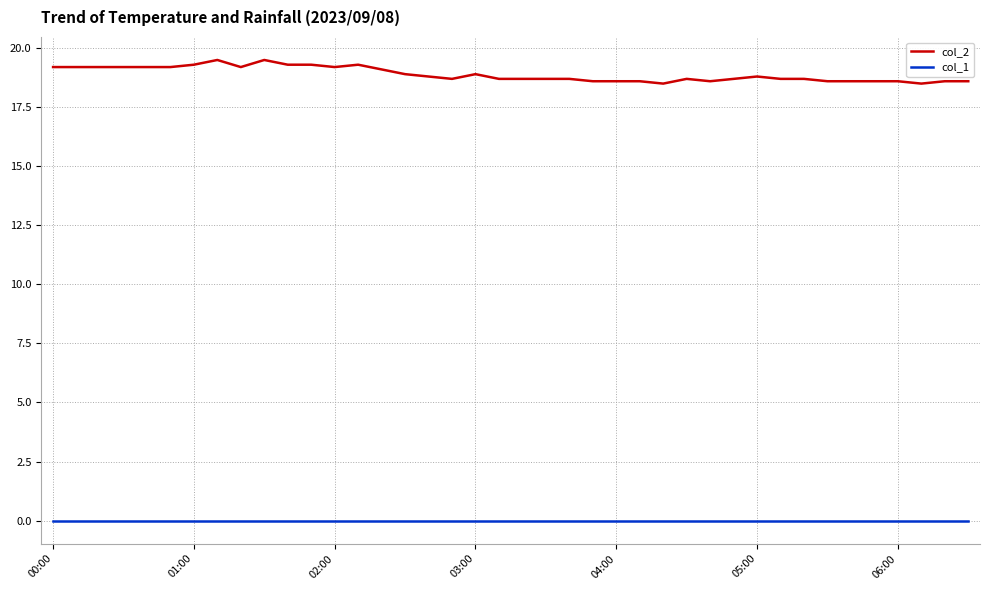

True or false: col_2 and col_1 cross at least once.

False